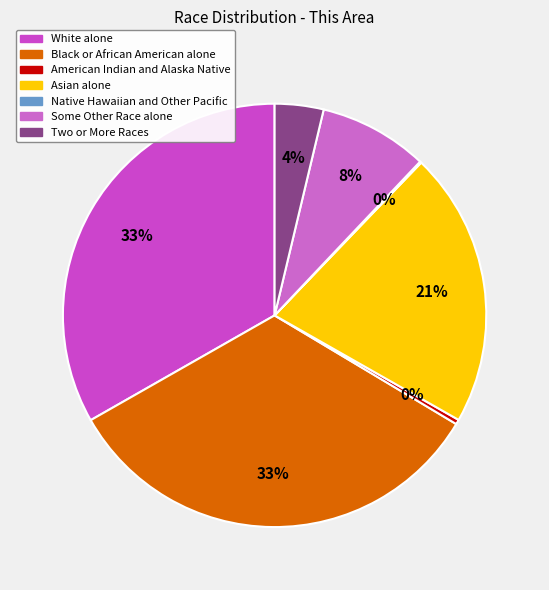

Which category has the smallest portion of the pie?

Native Hawaiian and Other Pacific